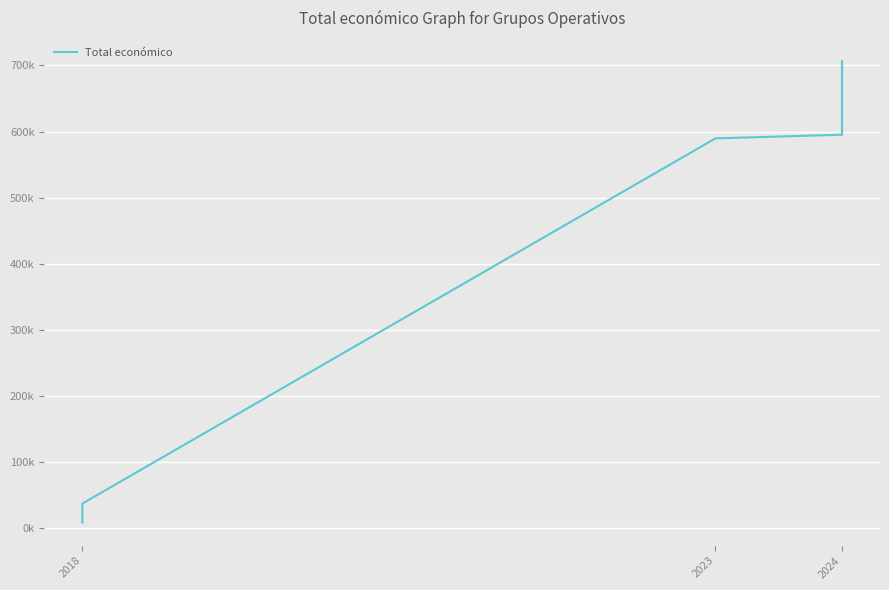

How many data points are above 595173?

4